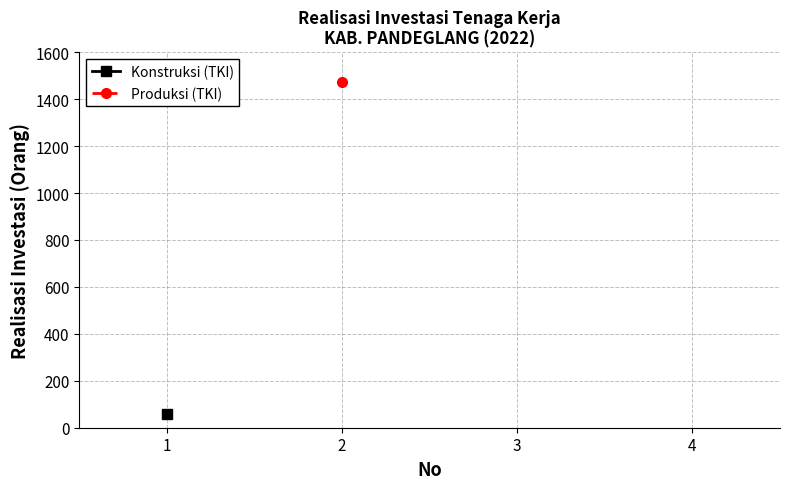

Is this an area chart (filled region under the line)?

No